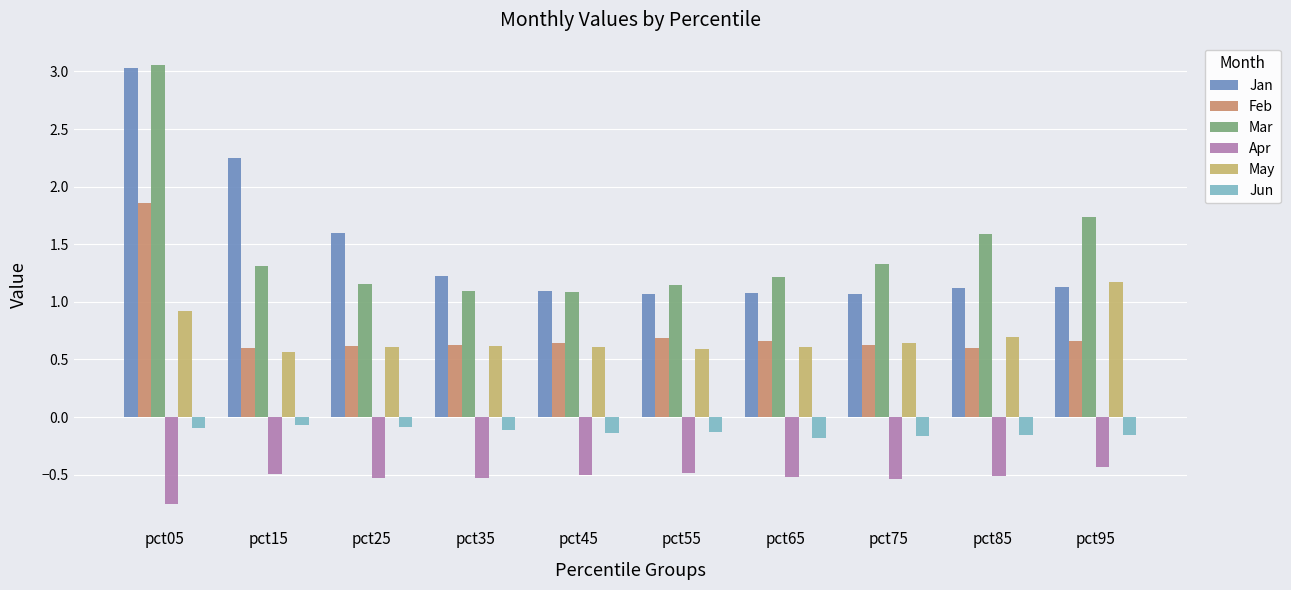

At how many categories does at least one series exceed 2?

2